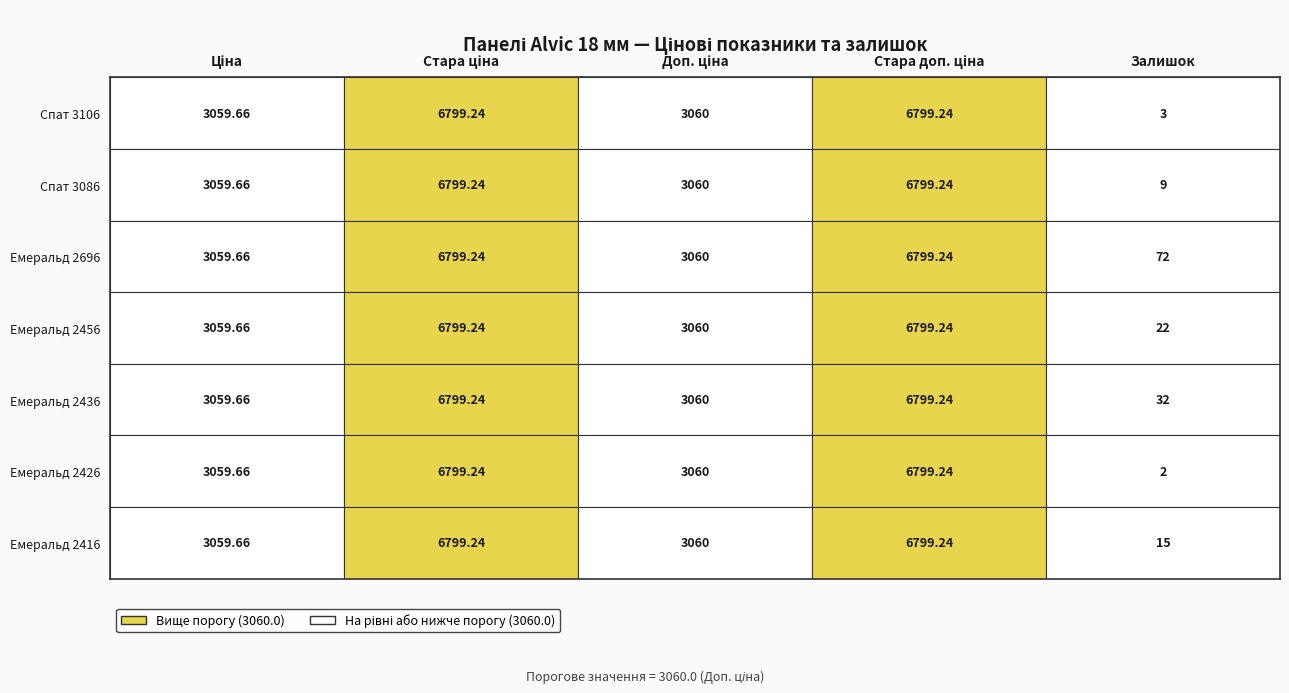

Rank the series at 3 from lowest to highest value.

Панель Alvic 18 мм. Спат 3106, Панель Alvic 18 мм. Спат 3086, Панель Alvic 18 мм. Емеральд 2696, Панель Alvic 18 мм. Емеральд 2456, Панель Alvic 18 мм. Емеральд 2436, Панель Alvic 18 мм. Емеральд 2426, Панель Alvic 18 мм. Емеральд 2416